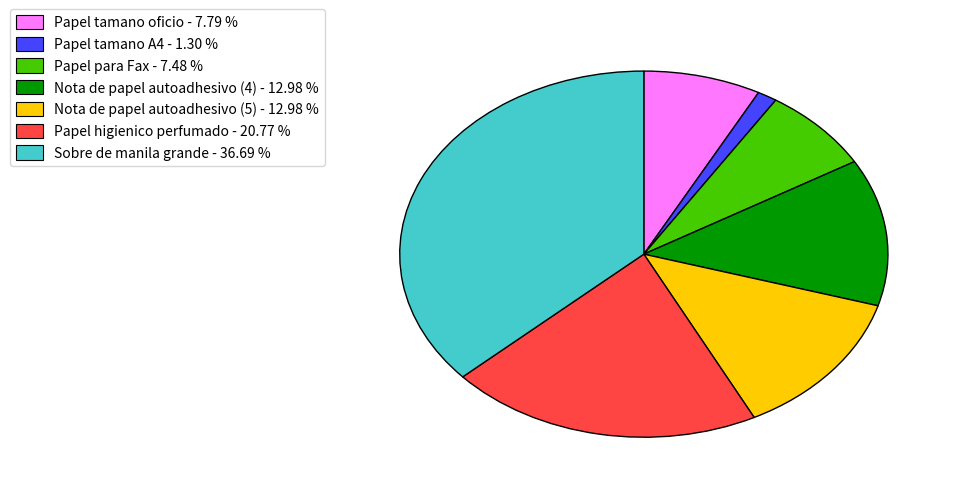

Count the number of slices in the pie.

7